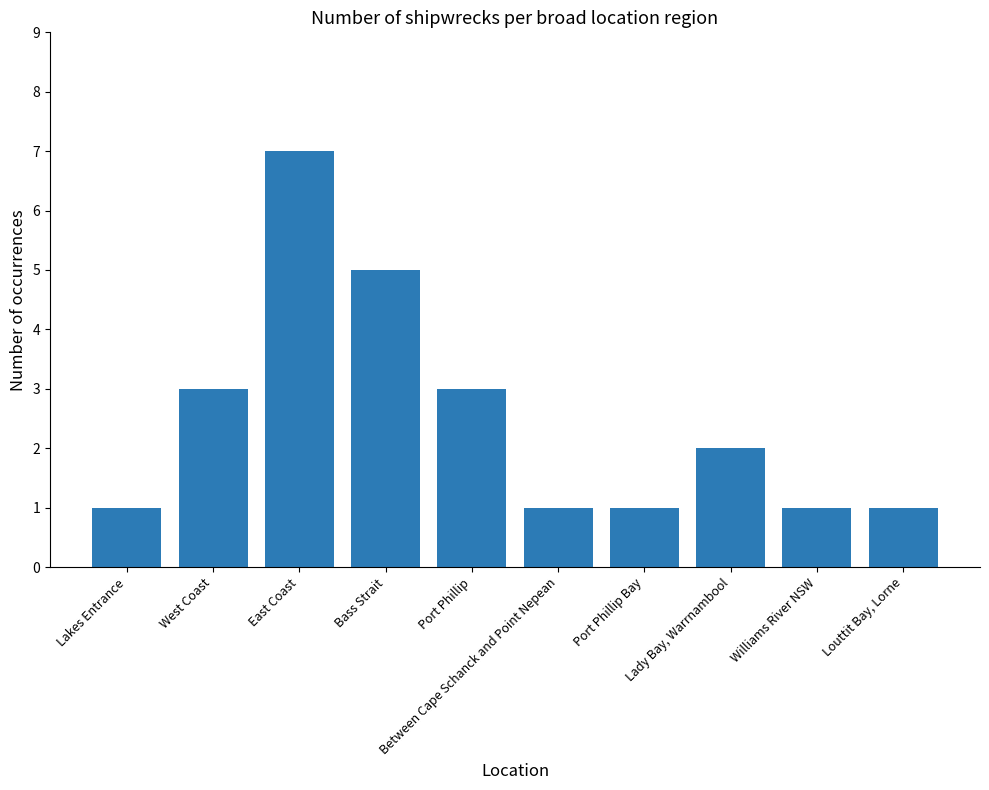

Reading left to right, extract all data points from this chart.

Lakes Entrance=1	West Coast=3	East Coast=7	Bass Strait=5	Port Phillip=3	Between Cape Schanck and Point Nepean=1	Port Phillip Bay=1	Lady Bay, Warrnambool=2	Williams River NSW=1	Louttit Bay, Lorne=1